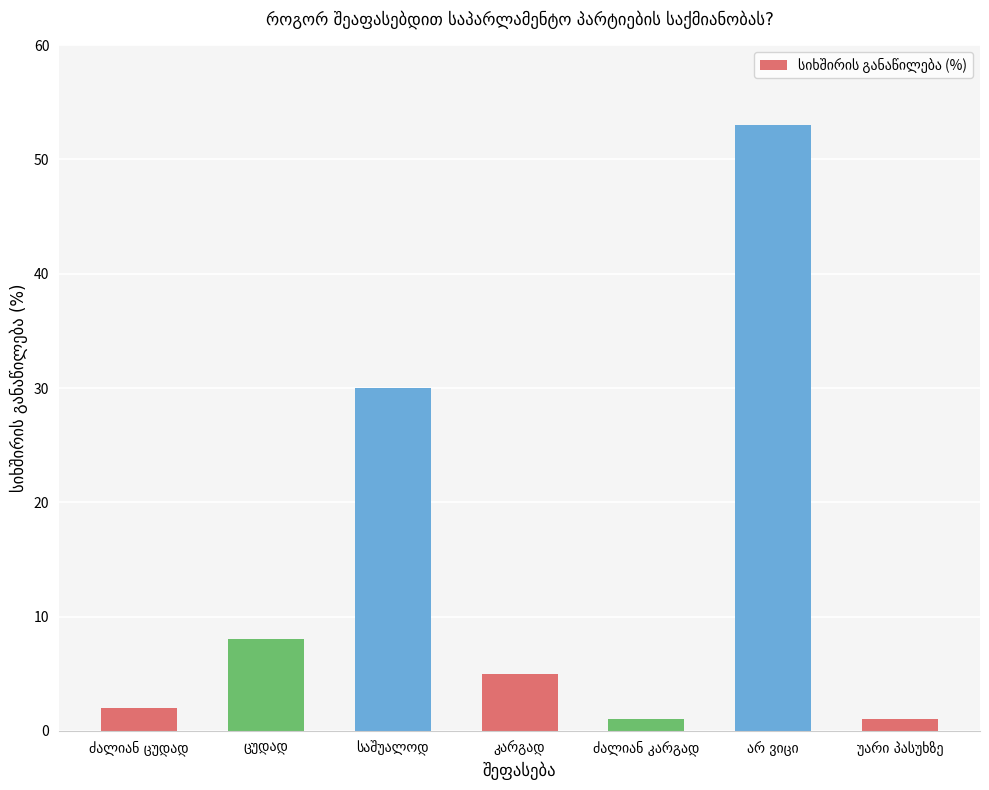

What is the maximum value shown in the chart?

53